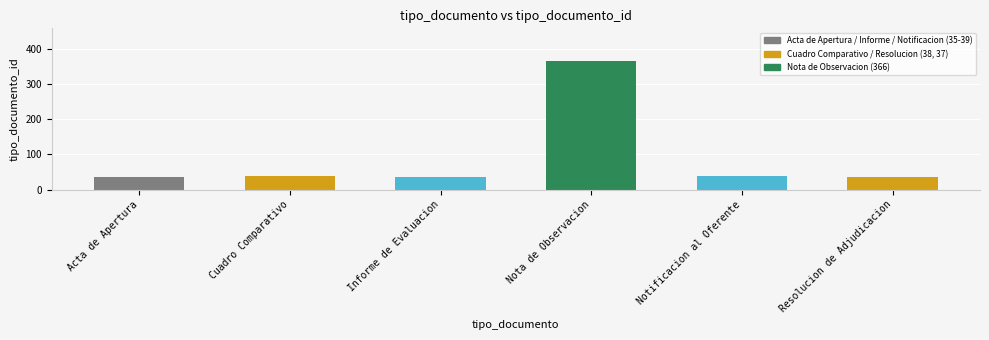

What is the label of the 2nd bar from the right?

Notificacion al Oferente